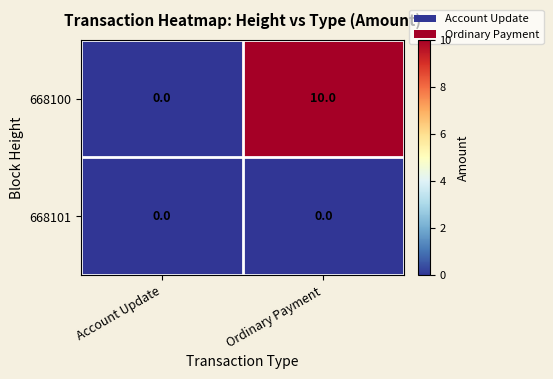

Count the number of categories in the chart.

2